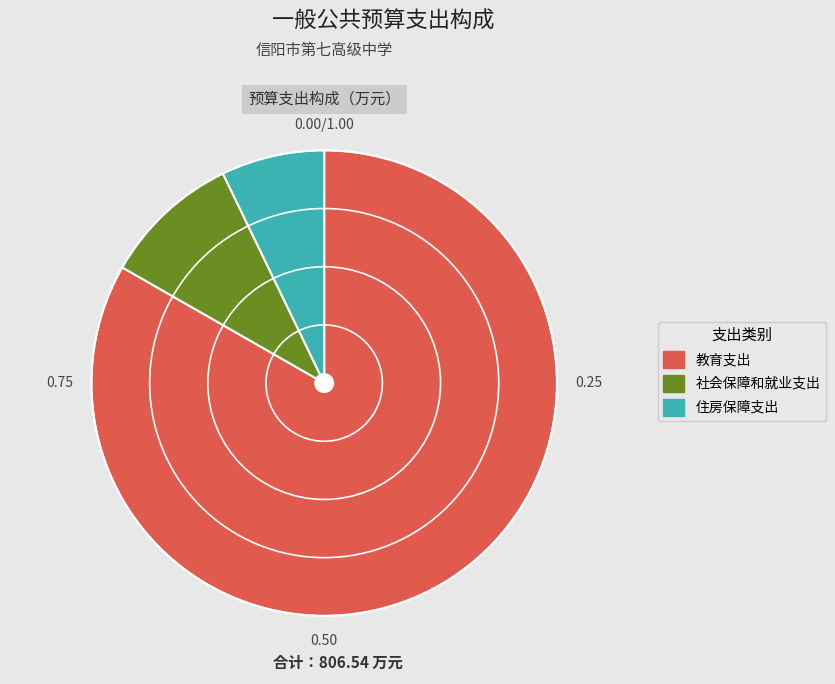

What is the smallest slice in the pie chart?

住房保障支出